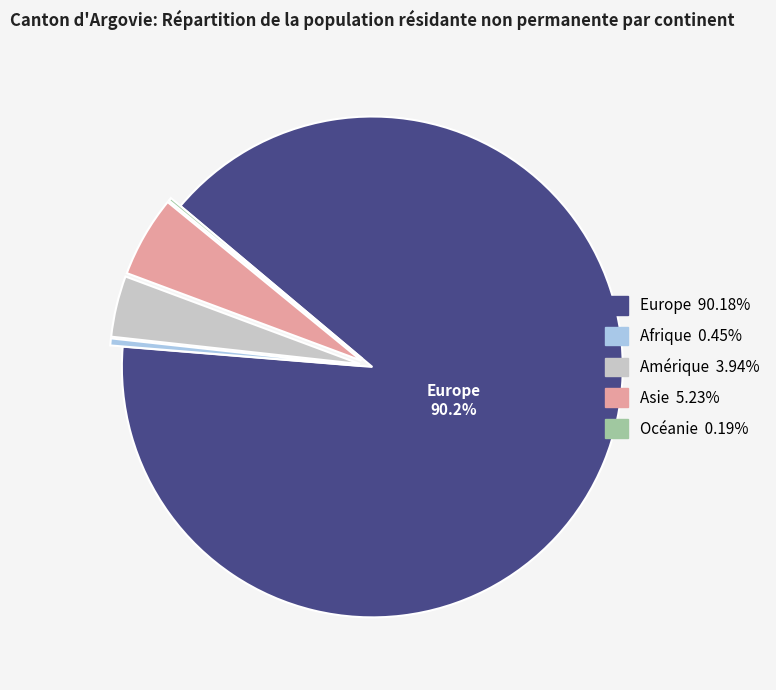

Does Amérique represent more than half of the total?

No